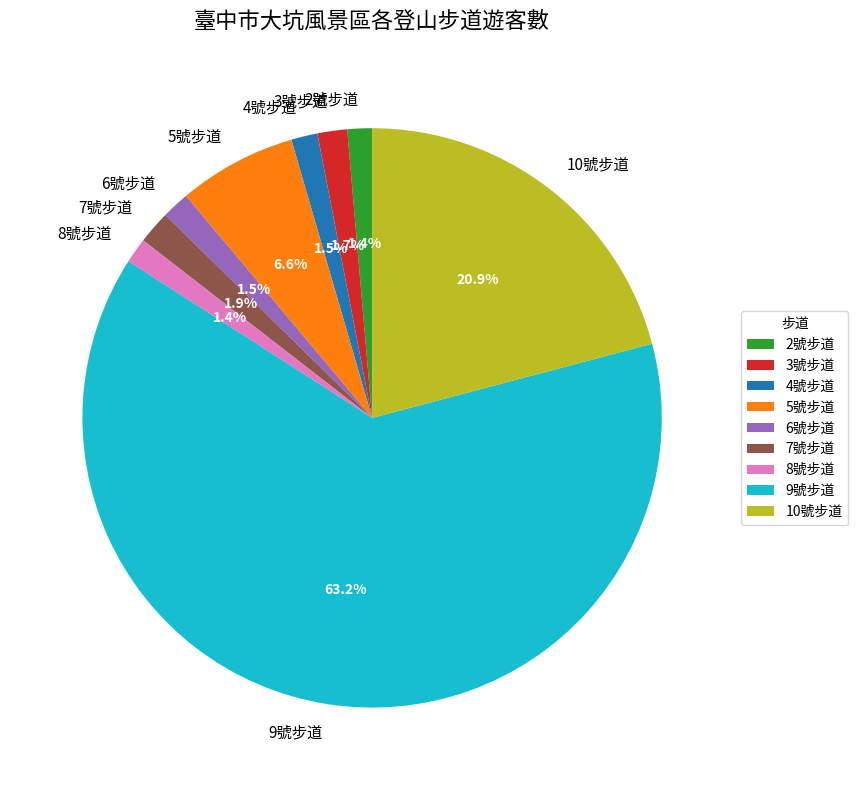

To the nearest percent, what portion does 3號步道 represent?

2%